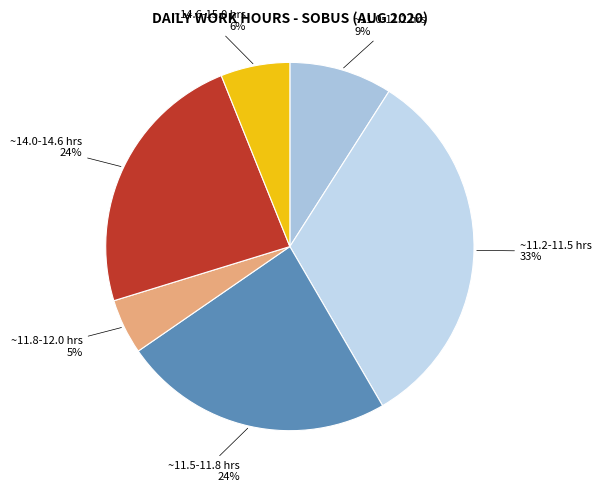

Count the number of slices in the pie.

6